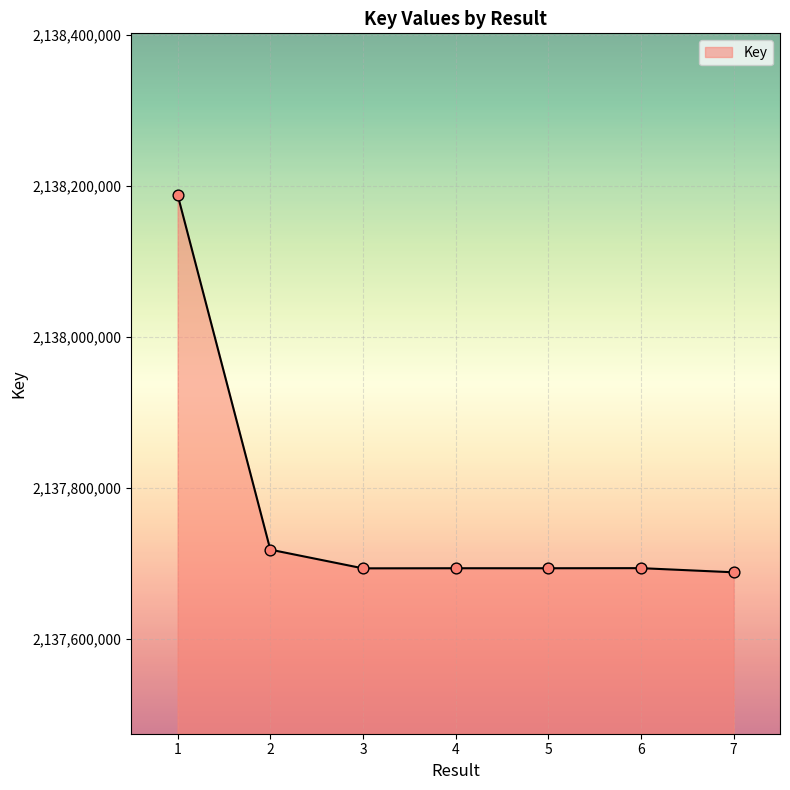

What is the change in value from 1 to 6?

-494424